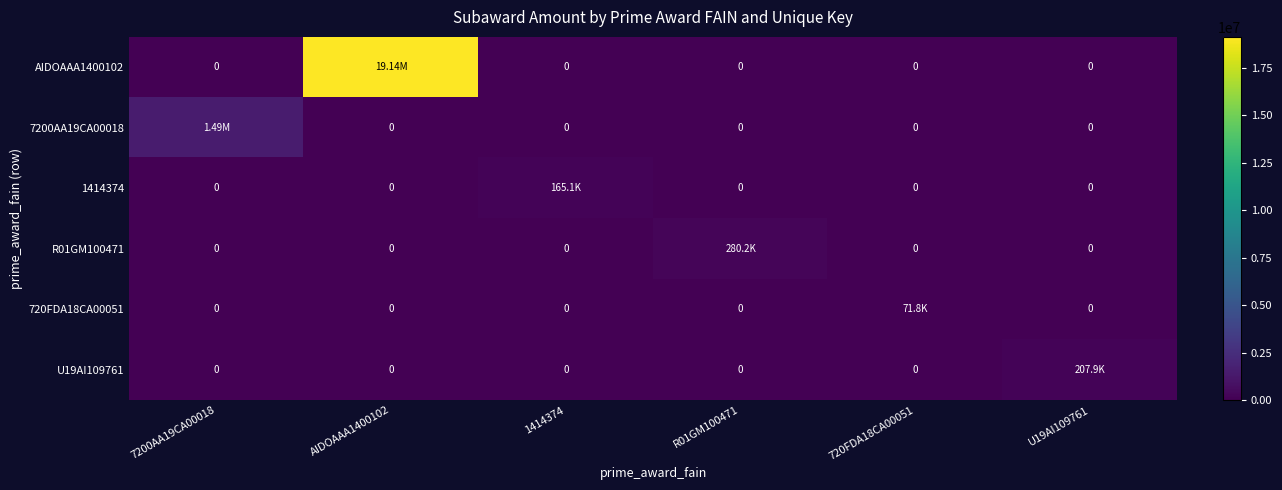

List the labels in order of 720FDA18CA00051 value, largest first.

720FDA18CA00051, 7200AA19CA00018, AIDOAAA1400102, 1414374, R01GM100471, U19AI109761